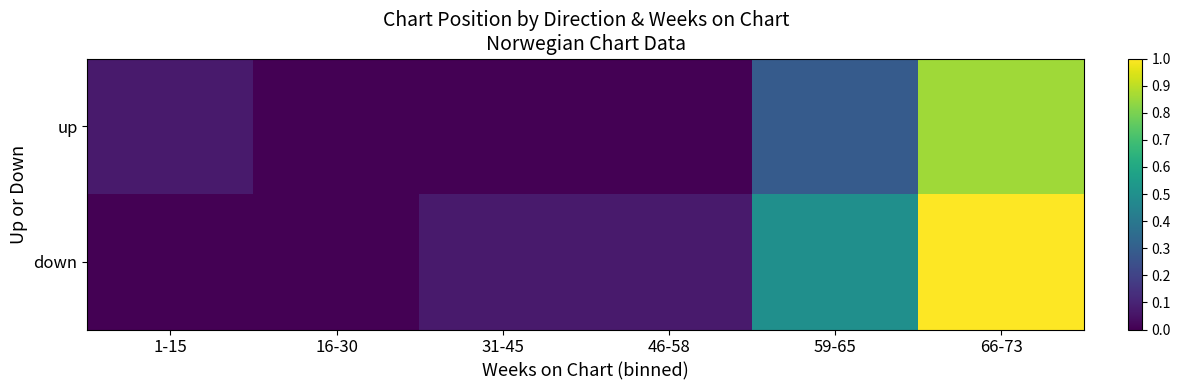

At how many categories does at least one series exceed 0?

5